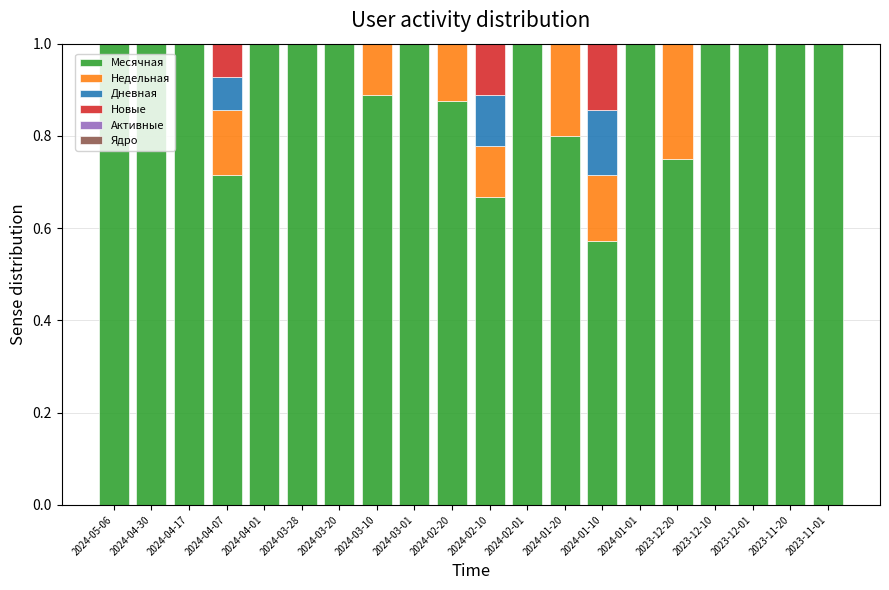

What is the sum of all Месячная values?

18.3